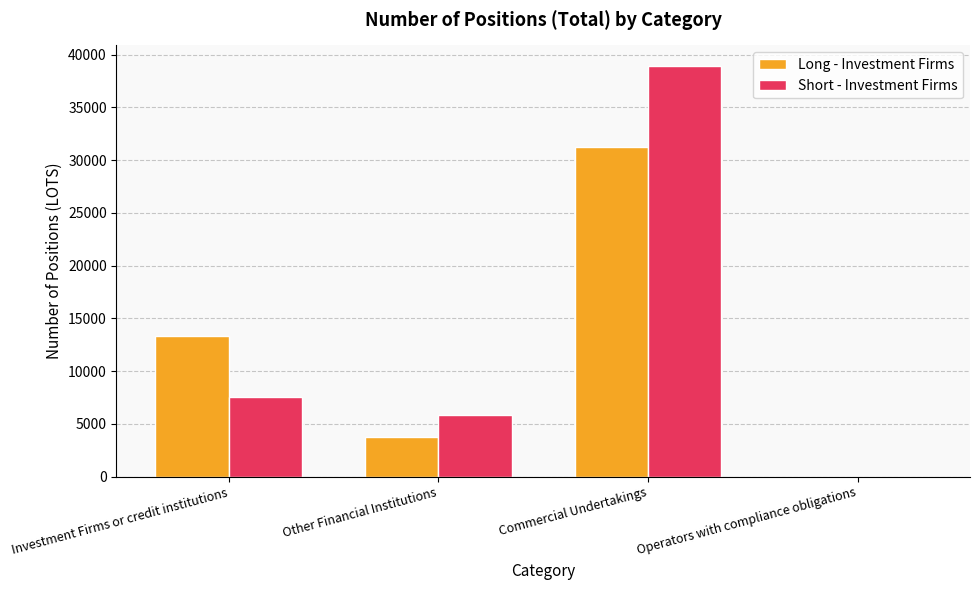

Between Commercial Undertakings and Operators with compliance obligations, which series saw the biggest shift?

Short - Investment Firms